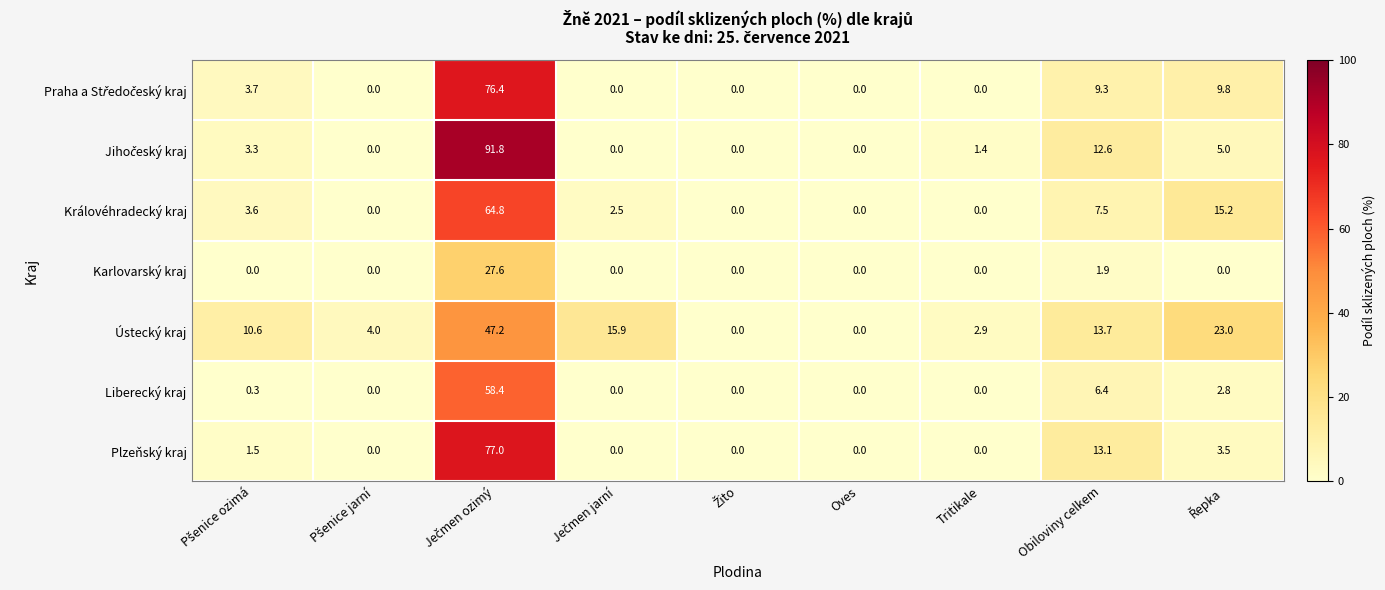

Which series has the largest total across all categories?

Ústecký kraj